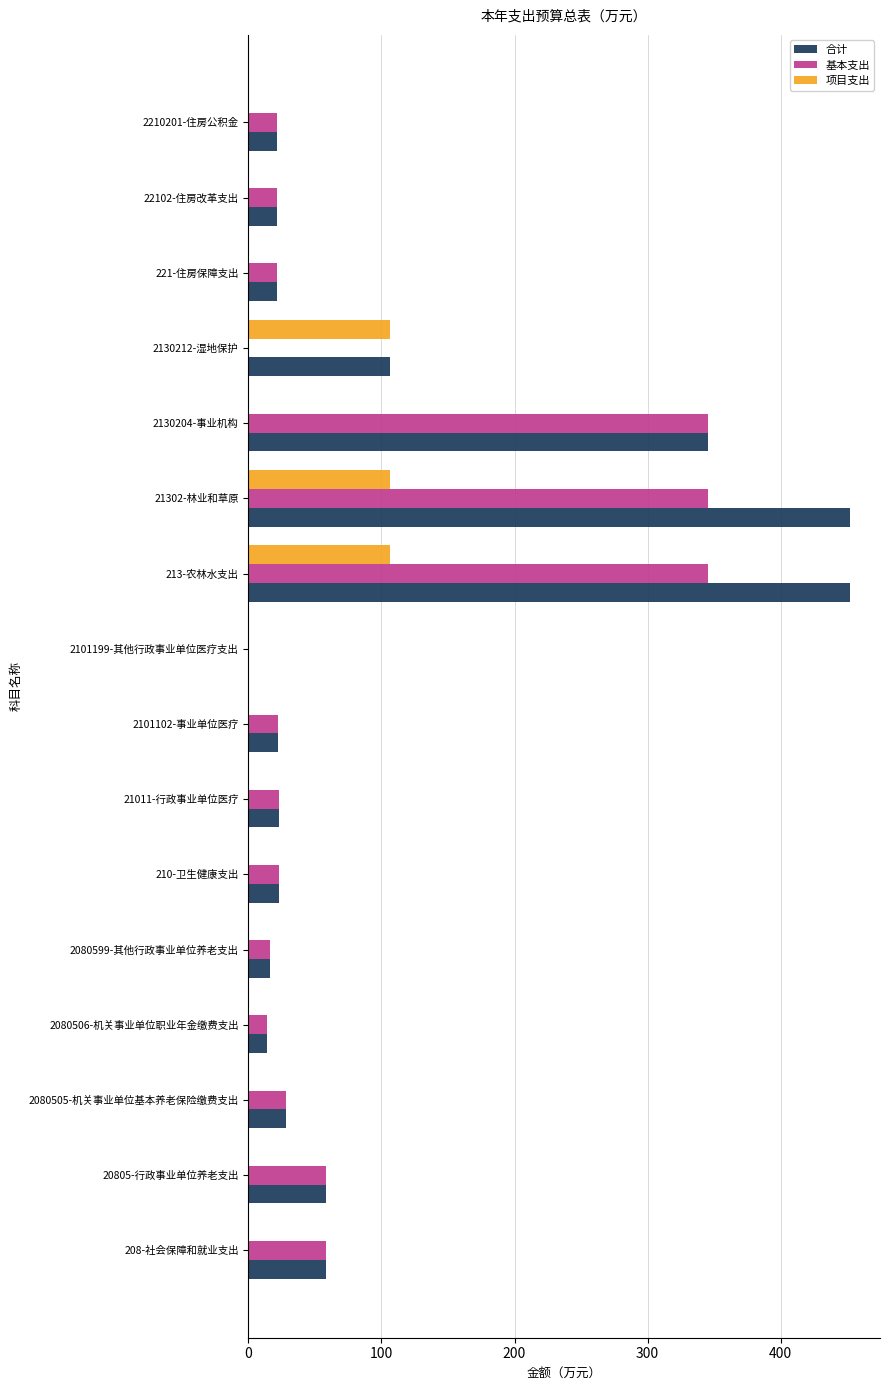

What is the total value across all series at 21302-林业和草原?

904.1